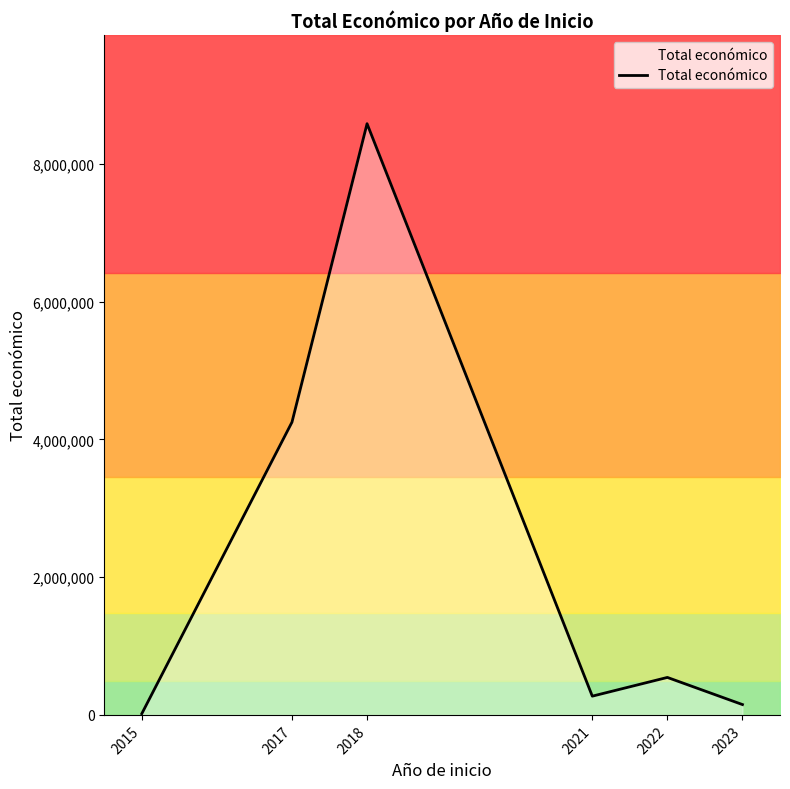

What is the sum of all values?

13813455